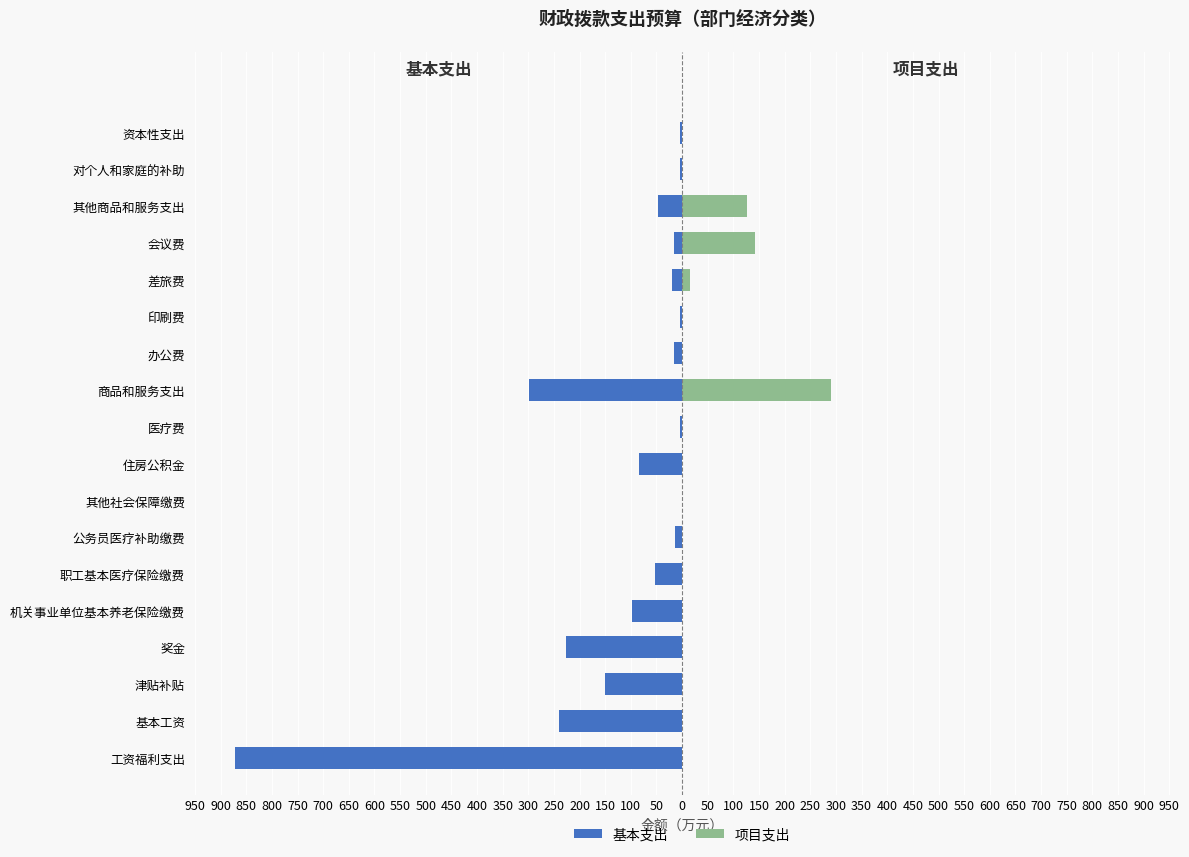

Which series has the largest range (max minus min)?

基本支出